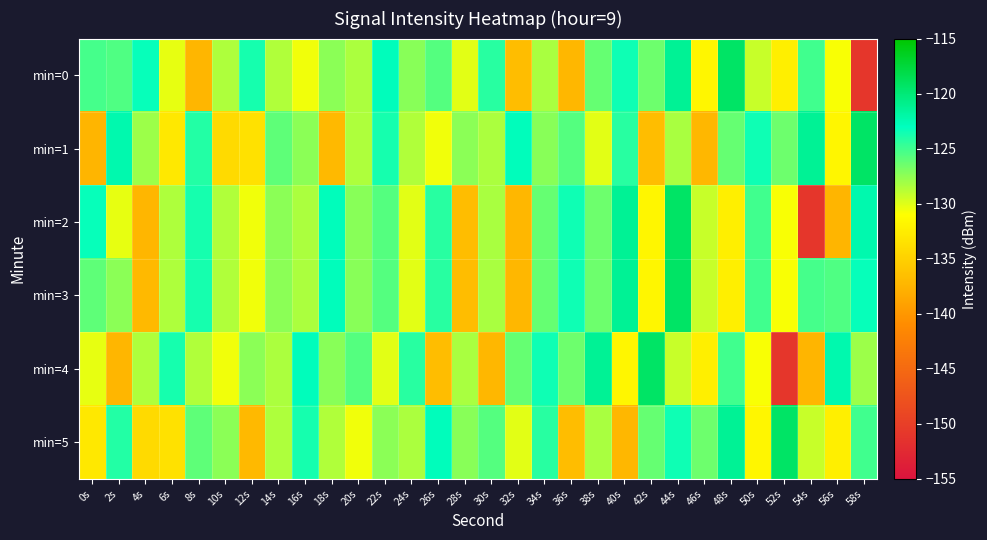

How many data points does each series have?

30